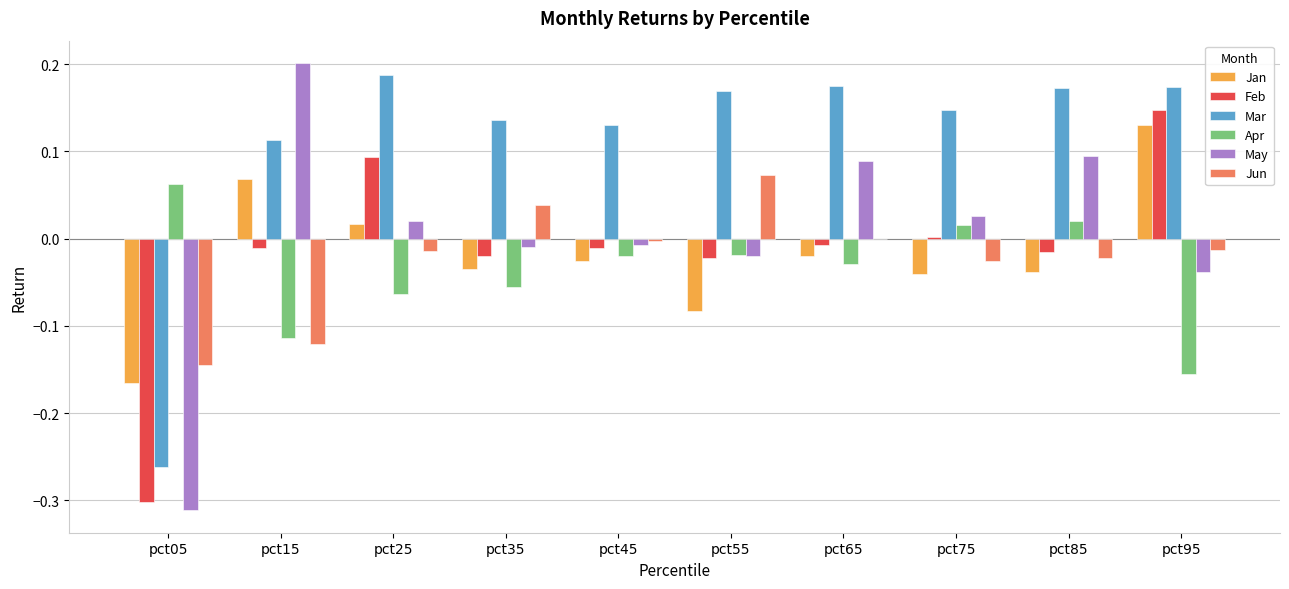

What is the spread (max minus min) of values at pct95?

0.3